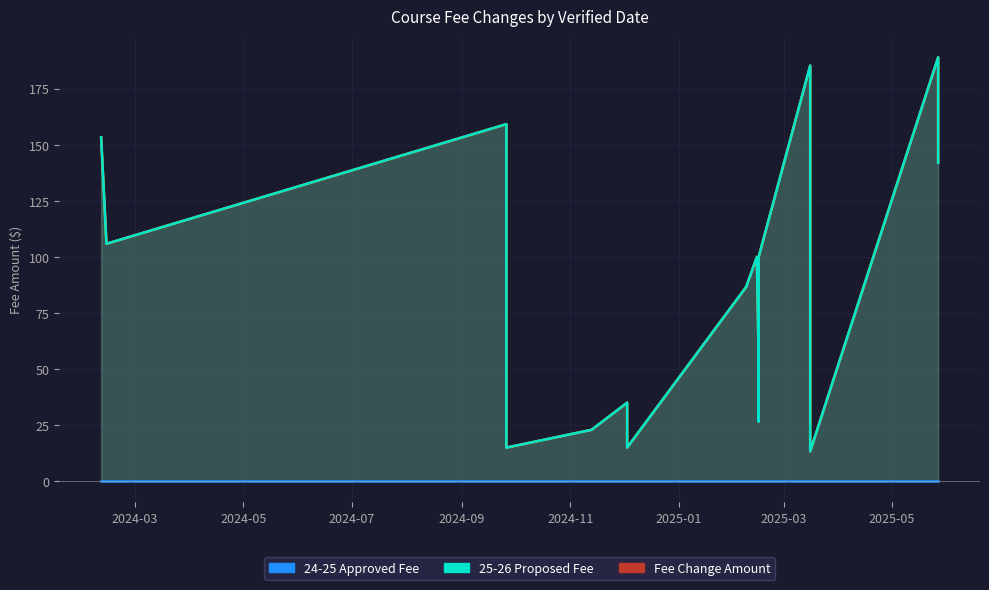

What is the value of the Fee Change Amount point at the 7th from the left?

159.2